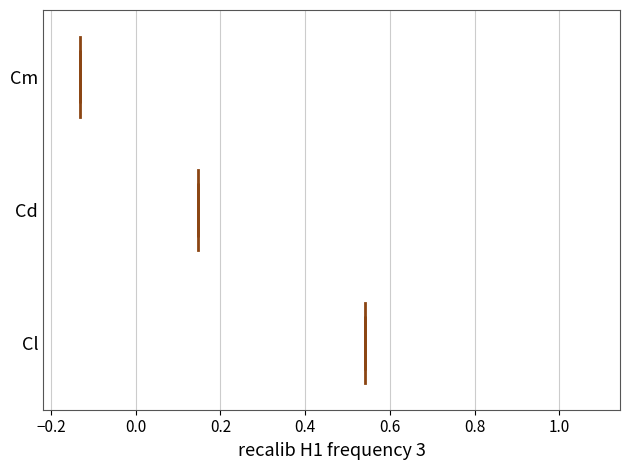

Which box's median line is the furthest to the right?

Cl